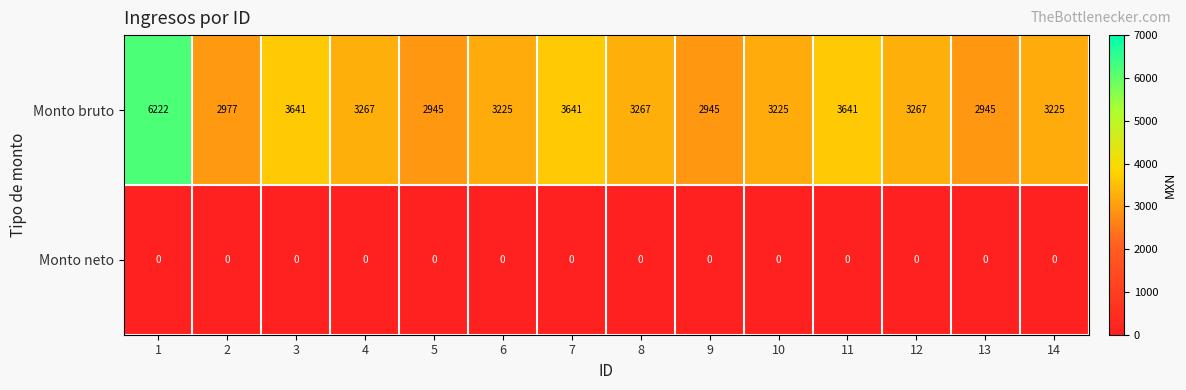

What value does the Monto bruto series have at 1, to the nearest 100?

6200